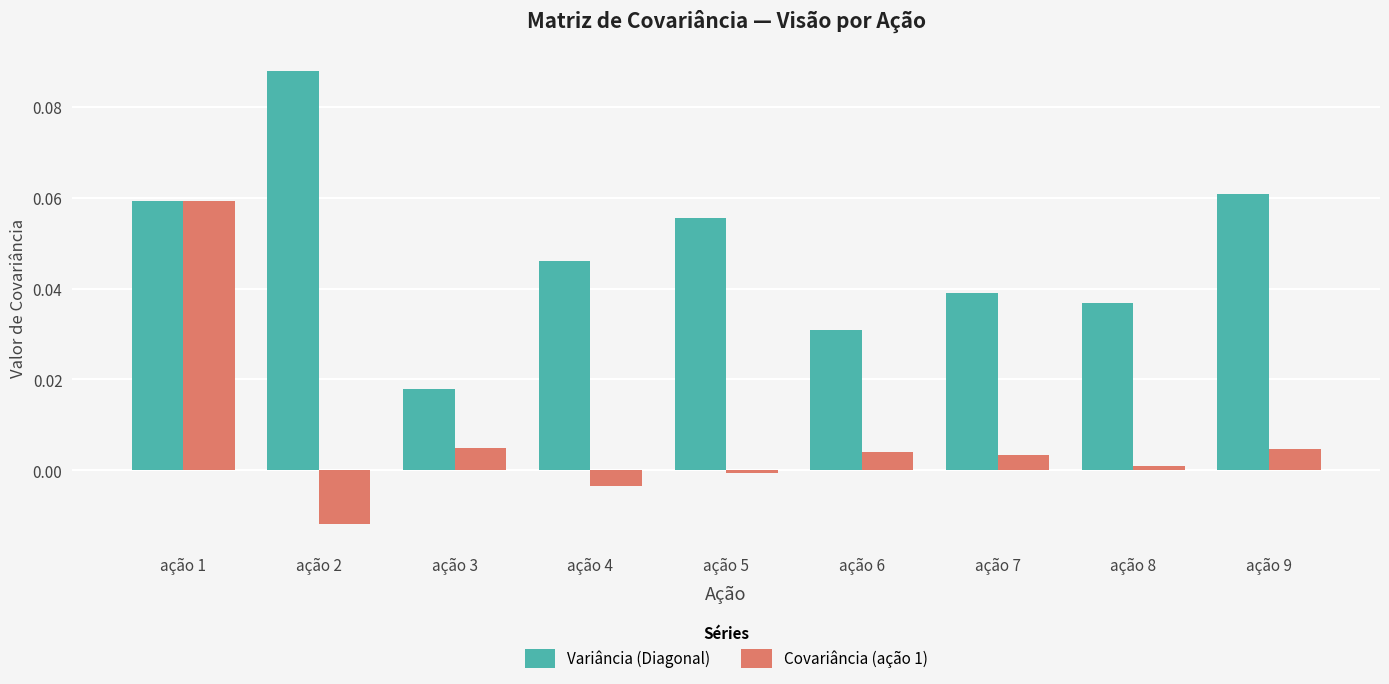

Rank the categories by Variância (Diagonal) value from highest to lowest.

ação 2, ação 9, ação 1, ação 5, ação 4, ação 7, ação 8, ação 6, ação 3